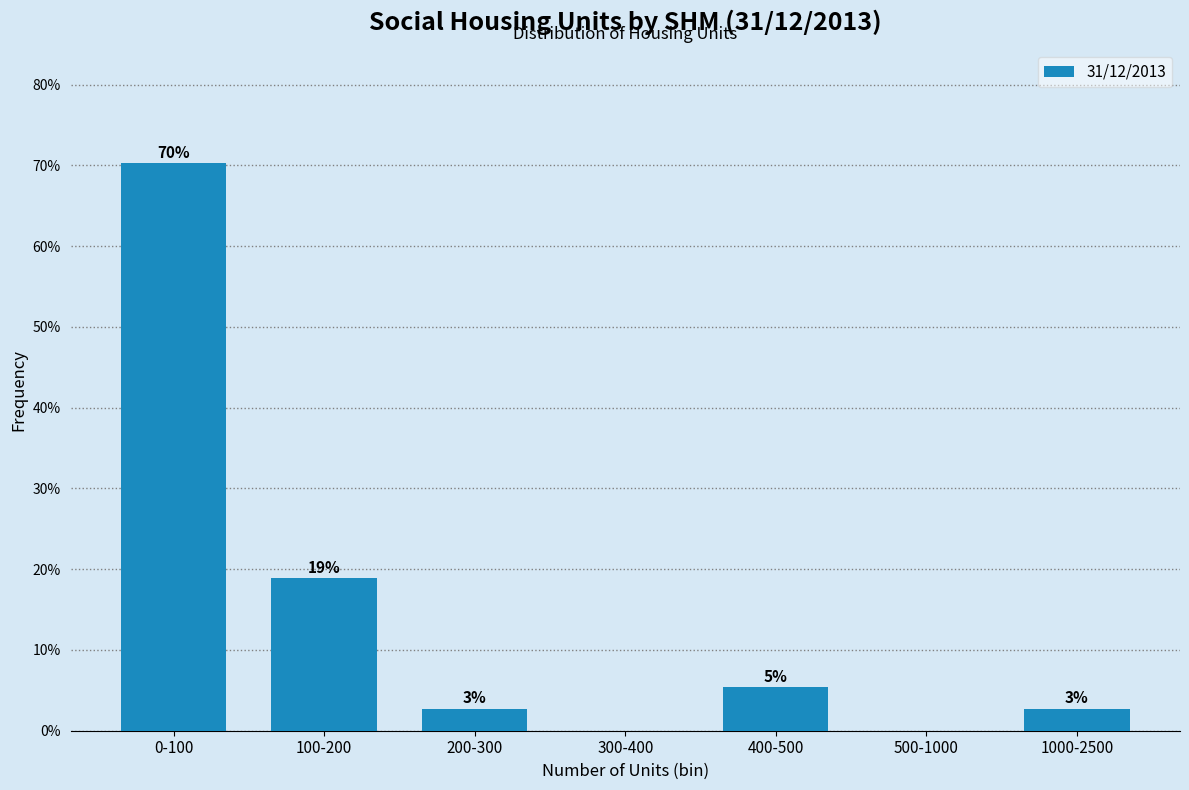

Are the bars horizontal?

No